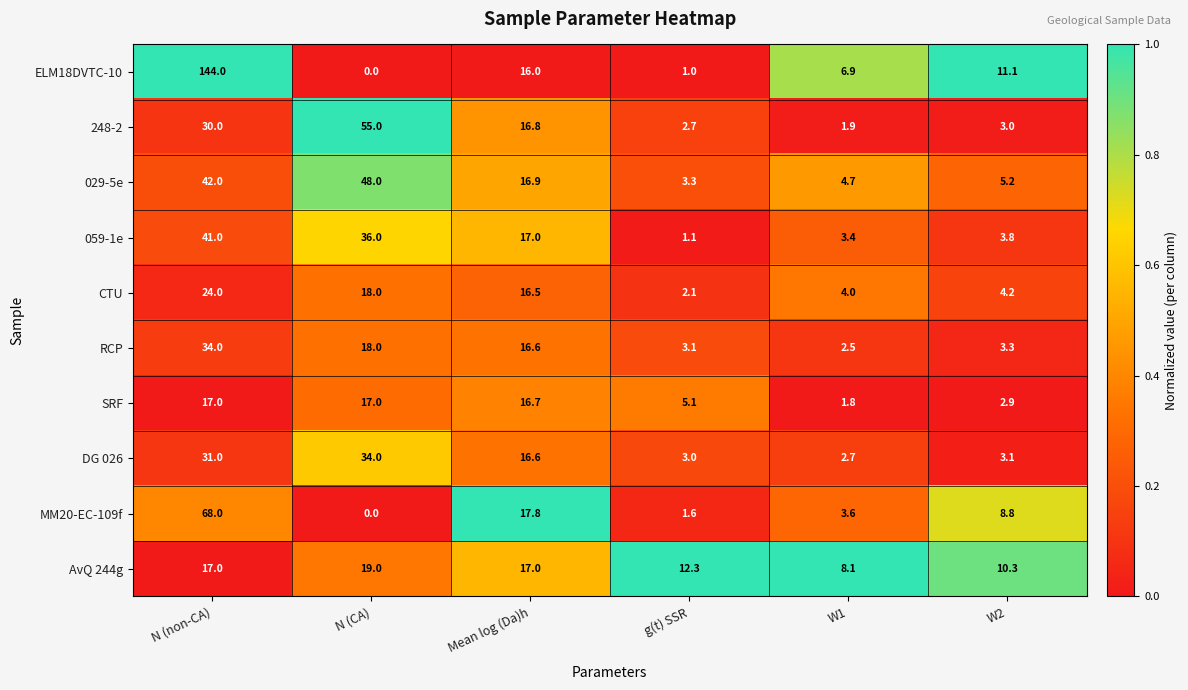

What is the total value across all series at g(t) SSR?

35.3